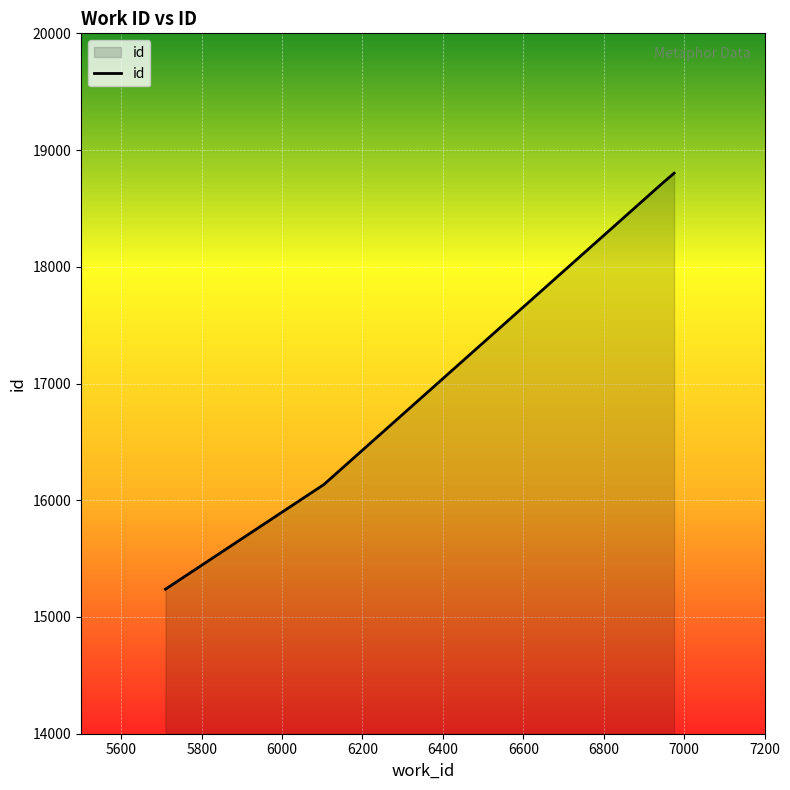

What is the maximum value shown in the chart?

18802